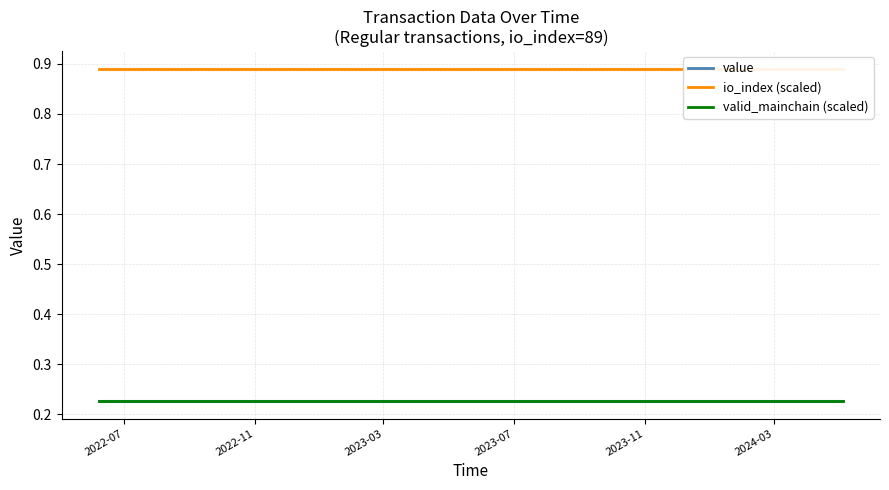

Is the value of value at 2023-11 greater than the value of io_index (scaled) at 18?

No